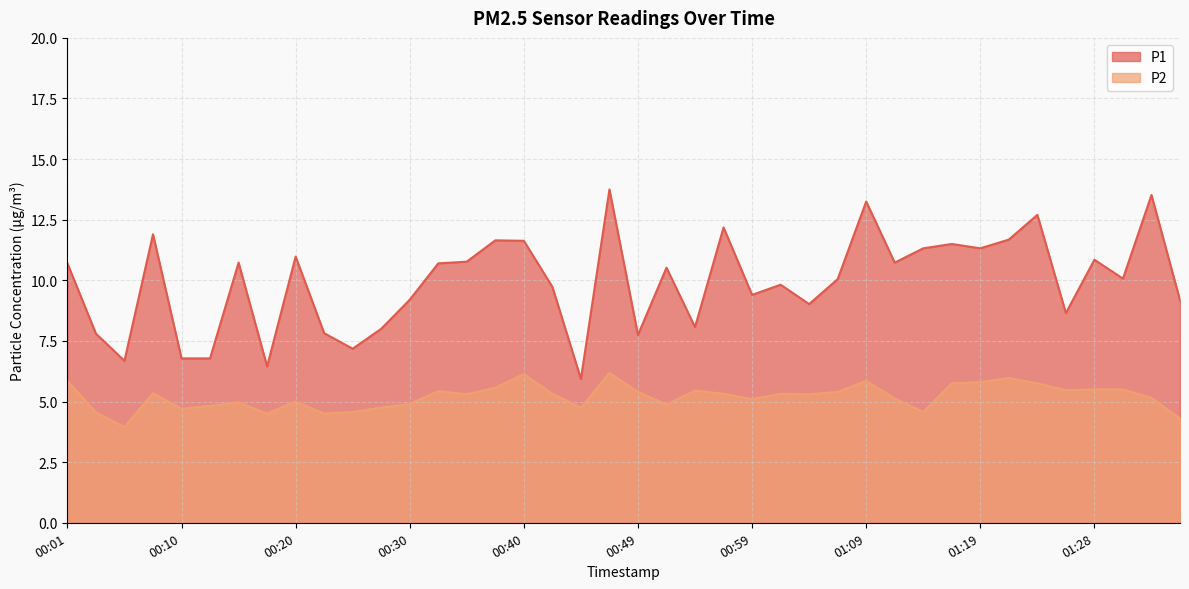

Between 00:59 and 00:15, which is larger?

00:15